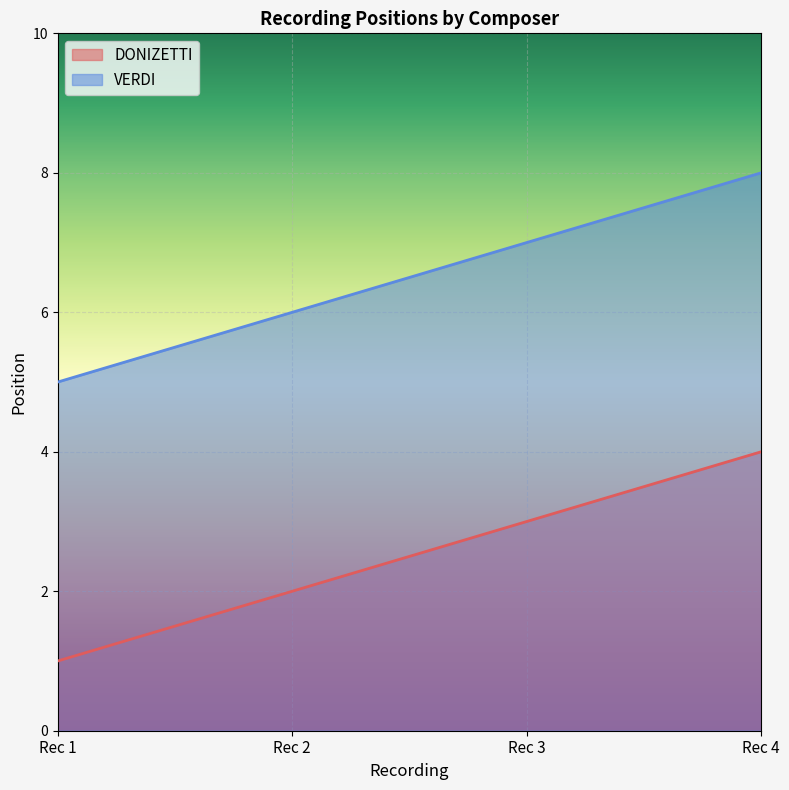

What is the maximum value for DONIZETTI?

4